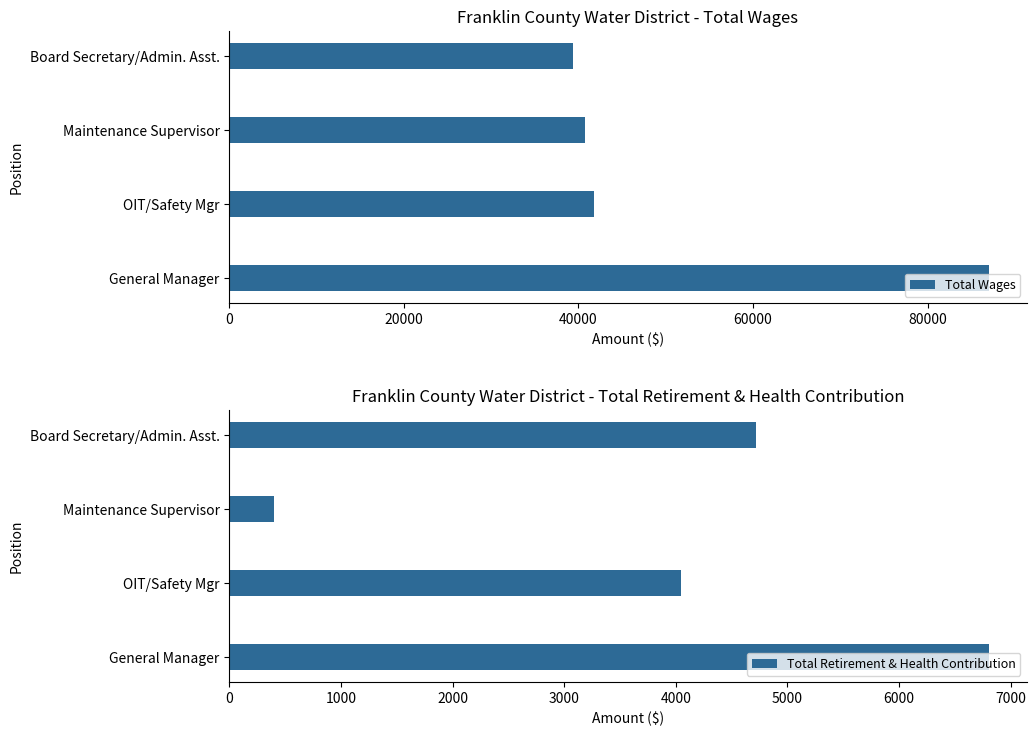

Where is Total Wages nearest to the value 63158?

OIT/Safety Mgr